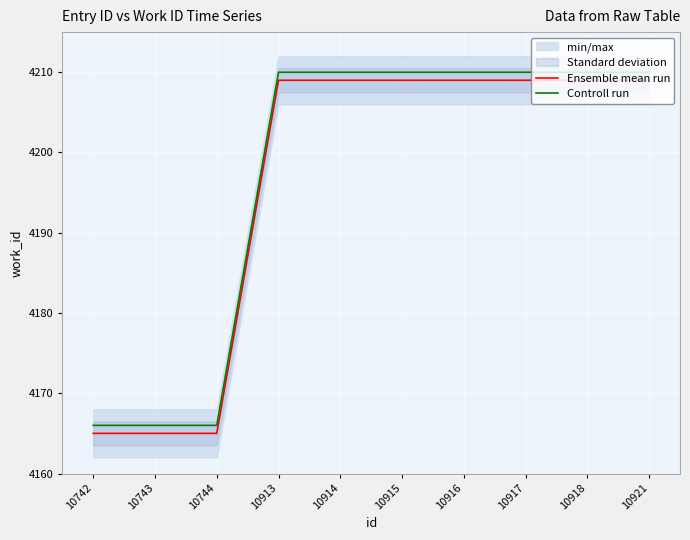

What is the value of the Controll run point at the 3rd from the left?

4166